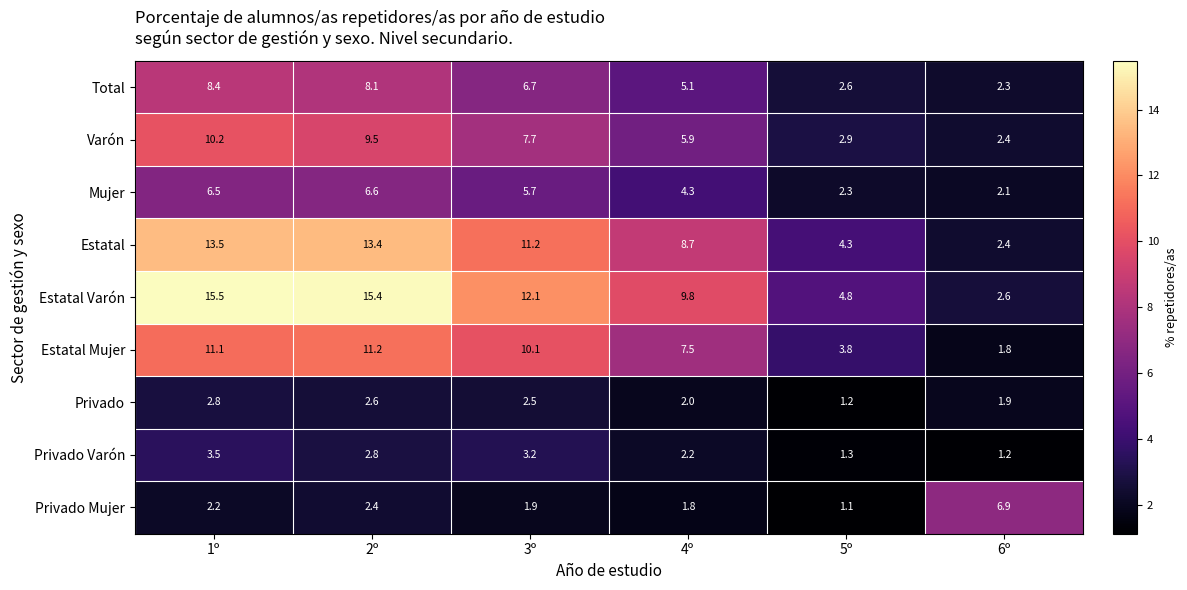

Which series has the largest total across all categories?

Estatal Varón